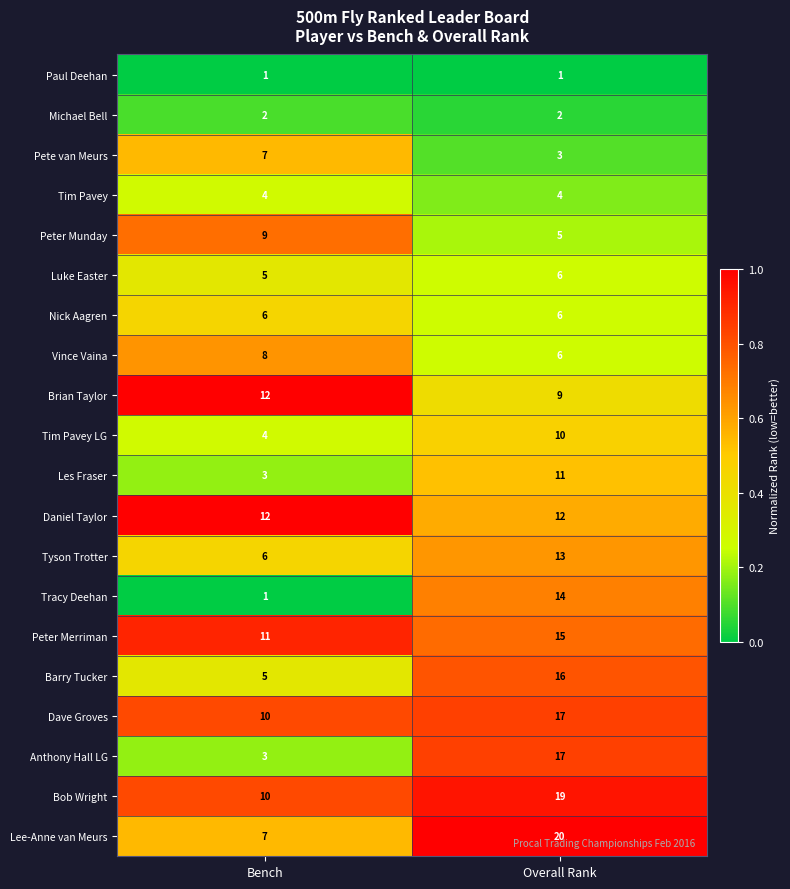

Between Bench and Overall Rank, which series saw the biggest shift?

Anthony Hall LG